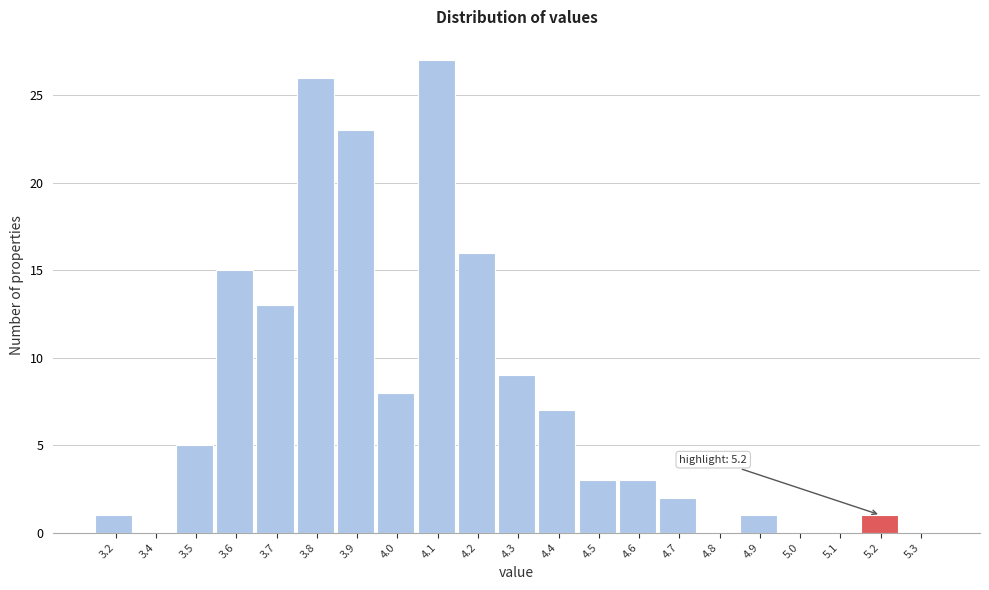

Reading right to left, transcribe all the data shown in this chart.

5.3=0	5.2=1	5.1=0	5.0=0	4.9=1	4.8=0	4.7=2	4.6=3	4.5=3	4.4=7	4.3=9	4.2=16	4.1=27	4.0=8	3.9=23	3.8=26	3.7=13	3.6=15	3.5=5	3.4=0	3.2=1